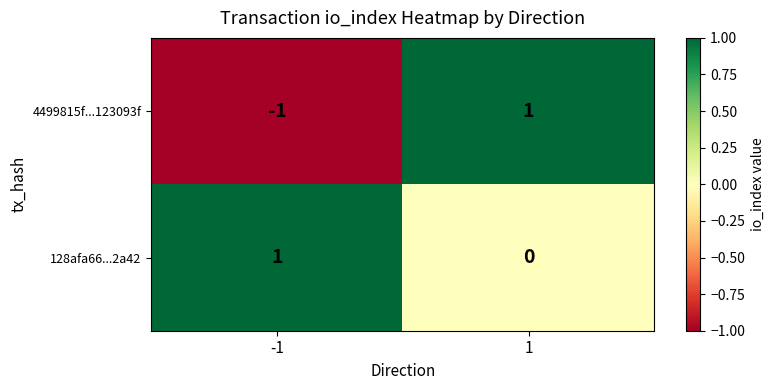

What is the difference between the highest and lowest values at 1?

1